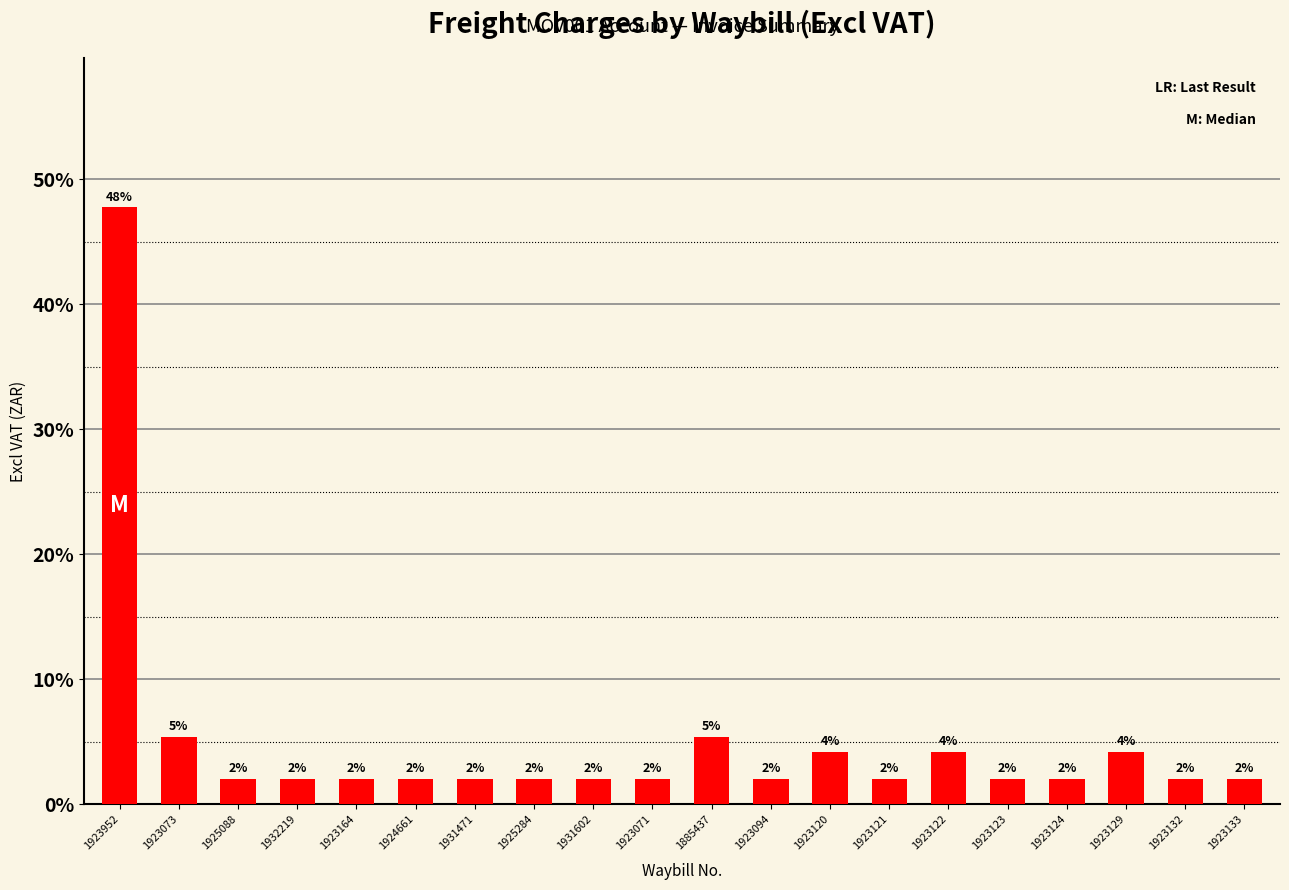

What is the smallest value displayed?

2.1